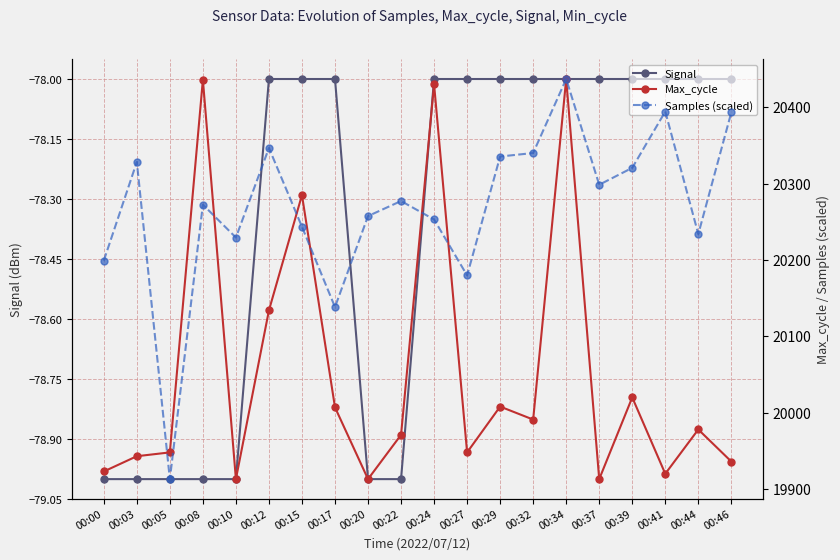

The value of Samples (scaled) at 00:03 is 28066.2. True or false?

False